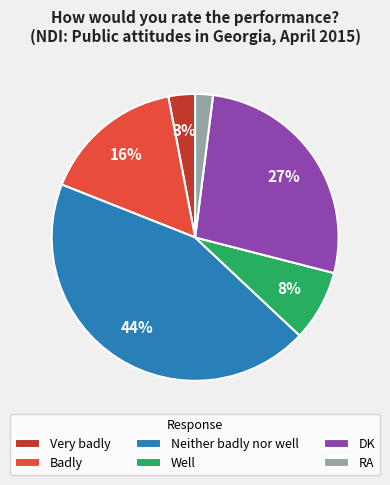

How many segments does this pie chart have?

6